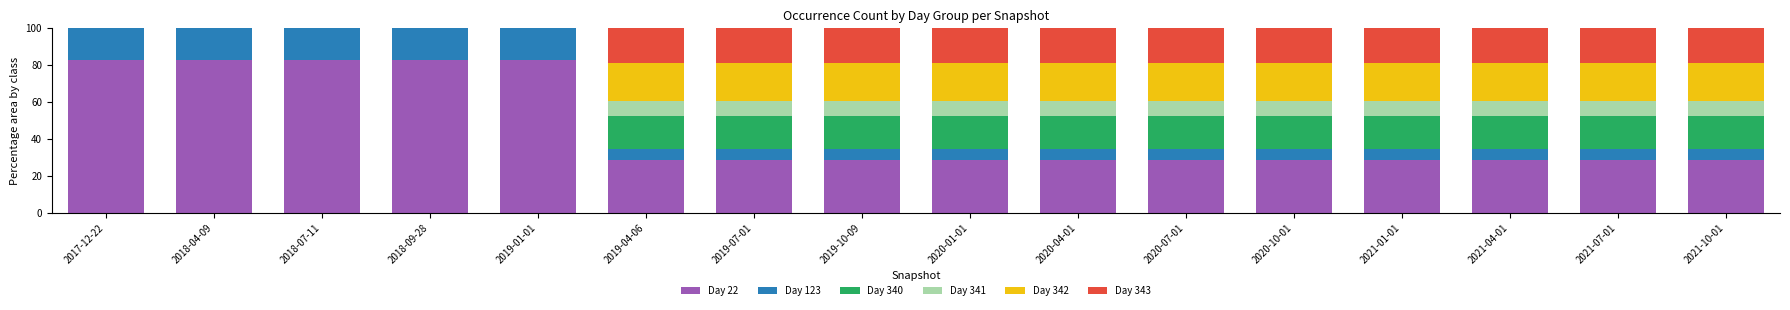

What is the total value across all series at 2018-09-28?

100.0